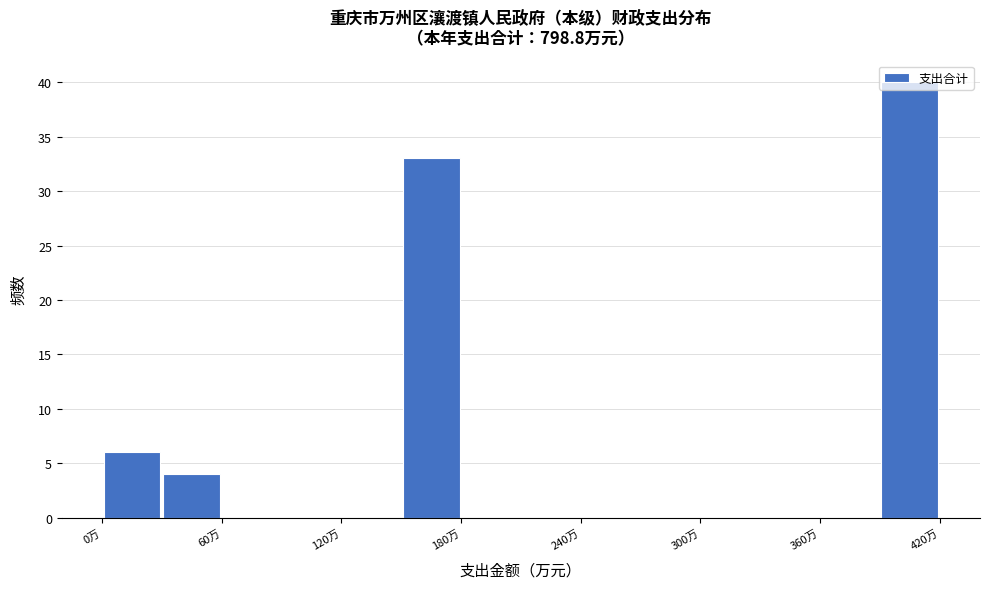

Read against the x-axis, roughly where is the centre of the tallest bar?

410